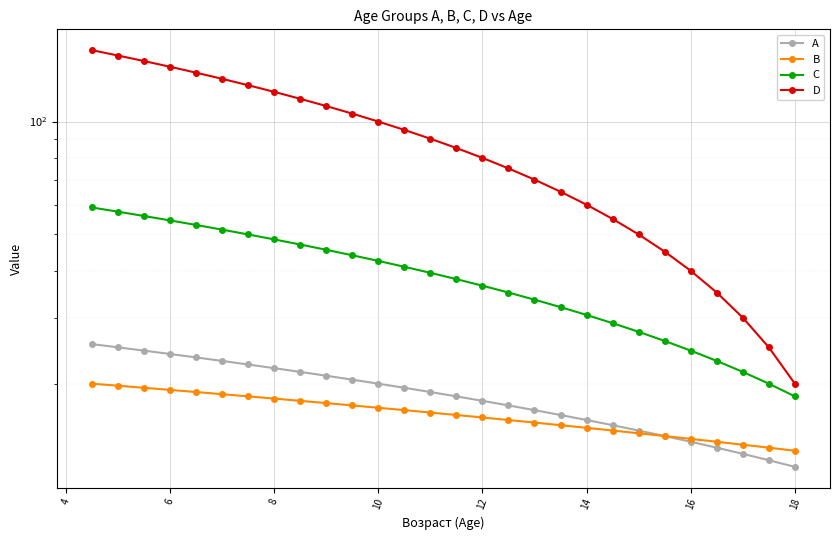

Reading right to left, what are all the values shown in this chart?

A: 12.0	12.5	13.0	13.5	14.0	14.5	15.0	15.5	16.0	16.5	17.0	17.5	18.0	18.5	19.0	19.5	20.0	20.5	21.0	21.5	22.0	22.5	23.0	23.5	24.0	24.5	25.0	25.5
B: 13.2	13.5	13.8	14.0	14.2	14.5	14.8	15.0	15.2	15.5	15.8	16.0	16.2	16.5	16.8	17.0	17.2	17.5	17.8	18.0	18.2	18.5	18.8	19.0	19.2	19.5	19.8	20.0
C: 18.5	20.0	21.5	23.0	24.5	26.0	27.5	29.0	30.5	32.0	33.5	35.0	36.5	38.0	39.5	41.0	42.5	44.0	45.5	47.0	48.5	50.0	51.5	53.0	54.5	56.0	57.5	59.0
D: 20.0	25.0	30.0	35.0	40.0	45.0	50.0	55.0	60.0	65.0	70.0	75.0	80.0	85.0	90.0	95.0	100.0	105.0	110.0	115.0	120.0	125.0	130.0	135.0	140.0	145.0	150.0	155.0